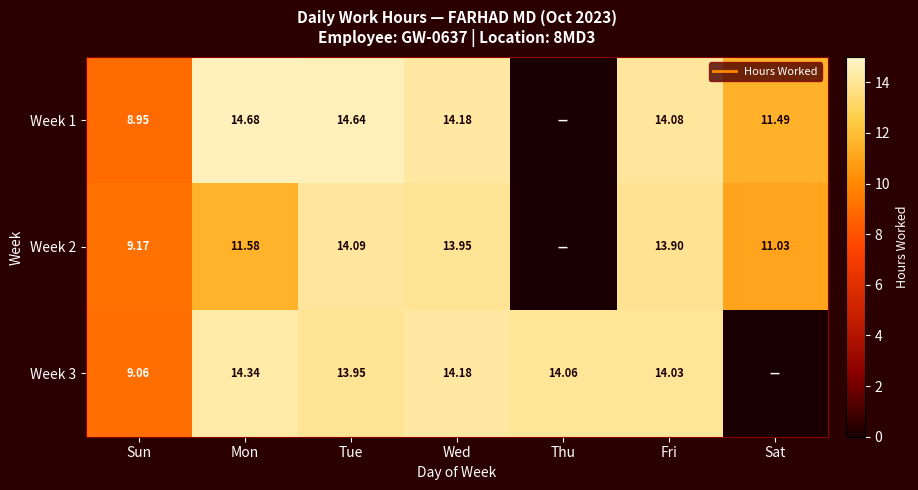

Which category has the lowest value in the Week 3 series?

Sat